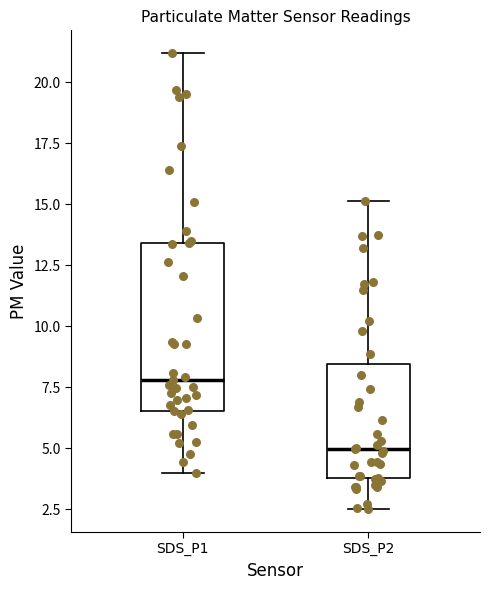

Reading left to right, read every box against the y-axis: the position of its median line, the range the box covers, and the ends of its whiskers. The values are not printed on the chart, so give them approximately, as read against the axis.

SDS_P1: median 8.0, box 6.5 to 13.5, whiskers 4.0 to 21.0
SDS_P2: median 5.0, box 4.0 to 8.5, whiskers 2.5 to 15.0